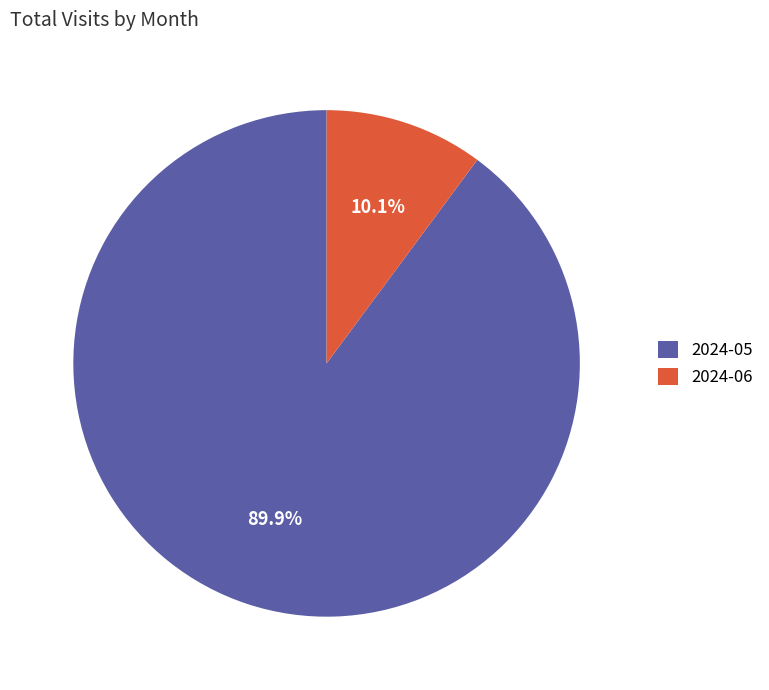

Is there a majority slice in this chart?

Yes